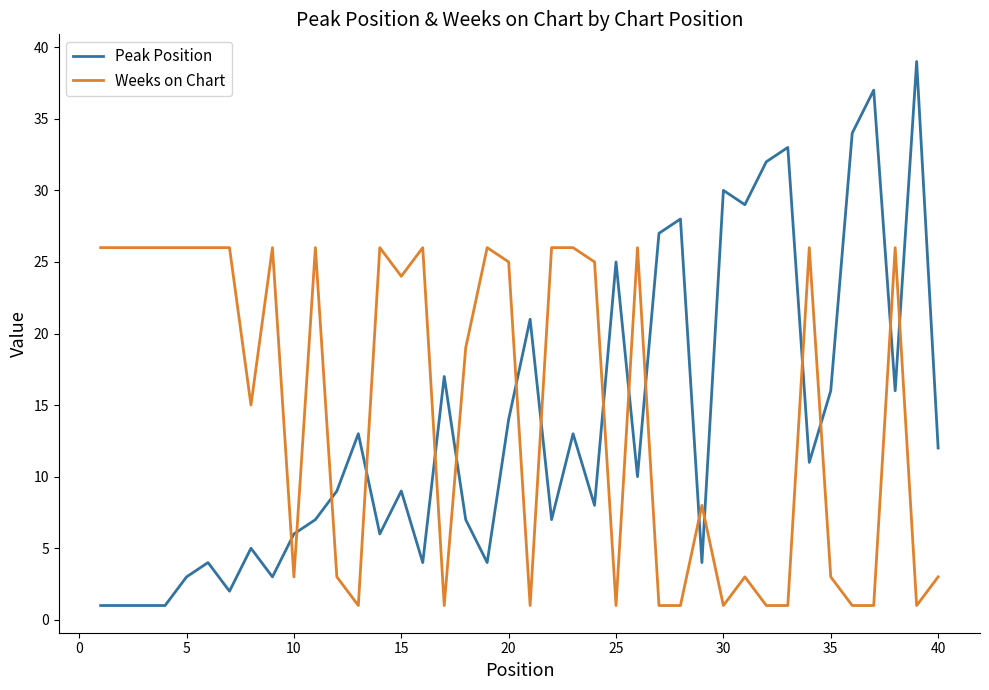

What is the minimum value for Peak Position?

1